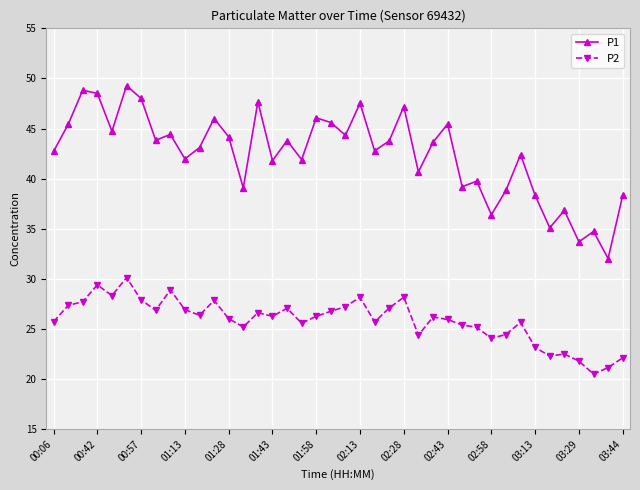

What is the minimum value shown in the chart?

20.5